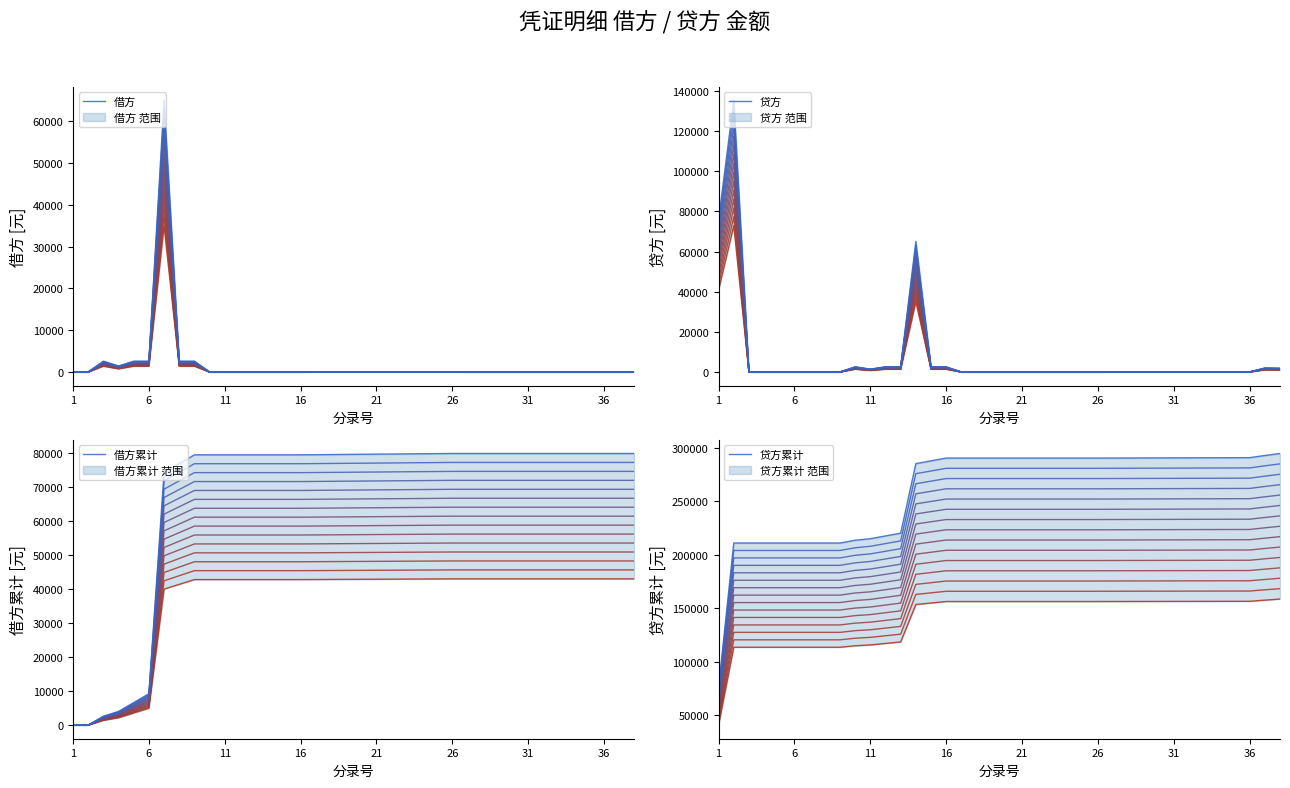

What is the total value across all series at 11?

296071.9